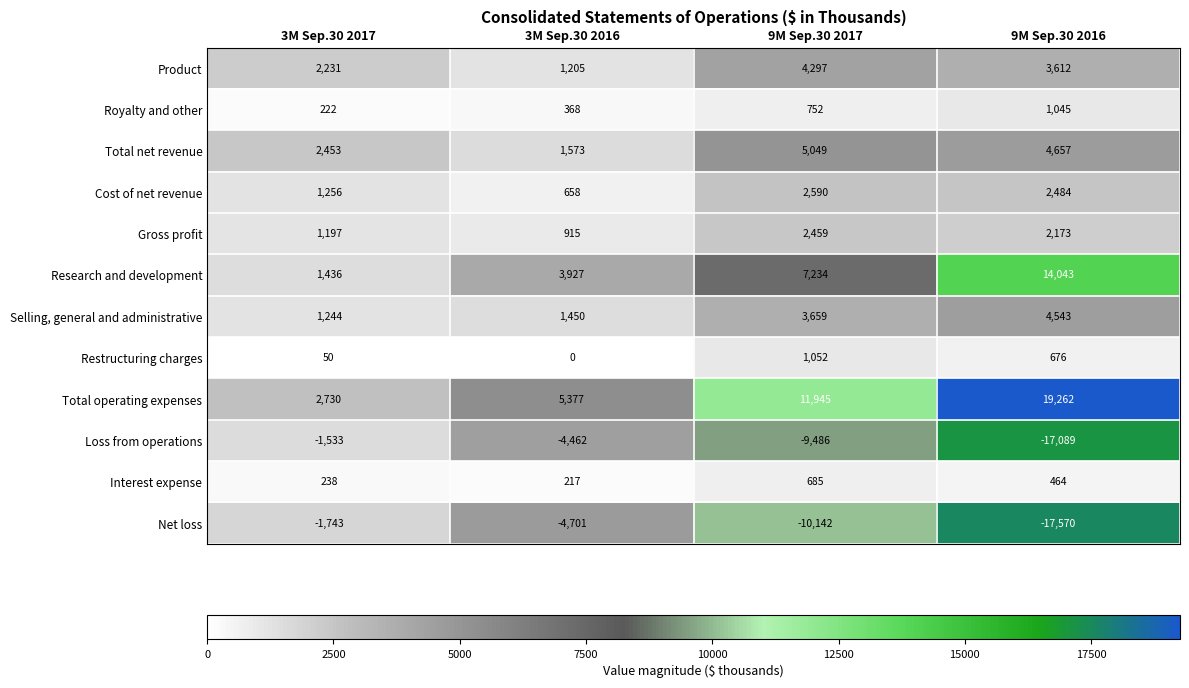

How many categories are shown in the chart?

4